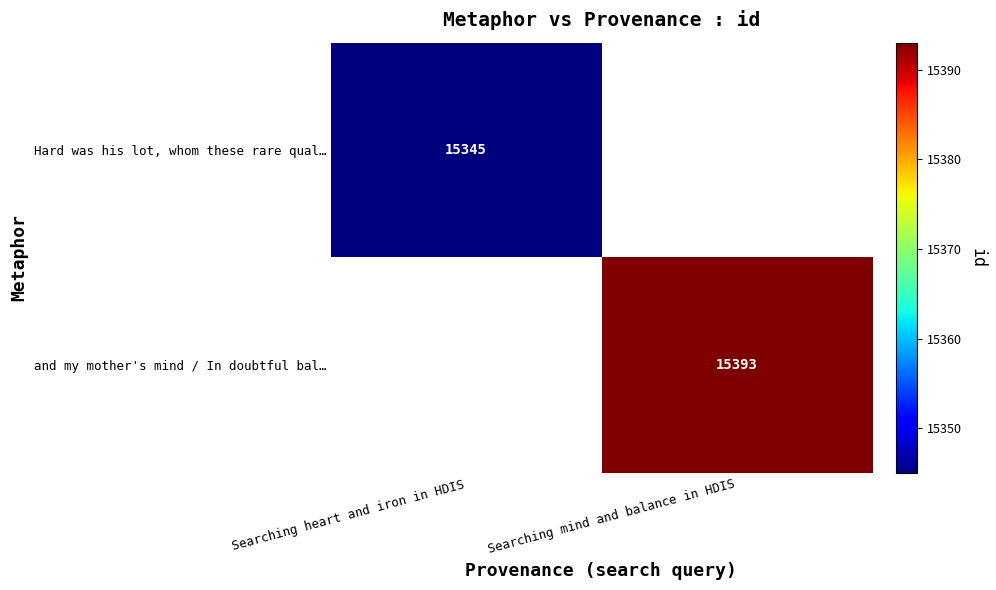

True or false: and my mother's mind / In doubtful bal… has a value of 15393 at Searching mind and balance in HDIS.

True